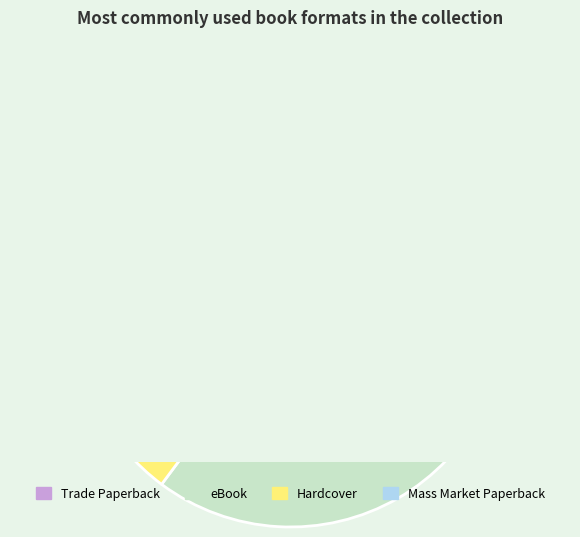

To the nearest percent, what is the difference between the Trade Paperback and eBook slice percentages?

11%